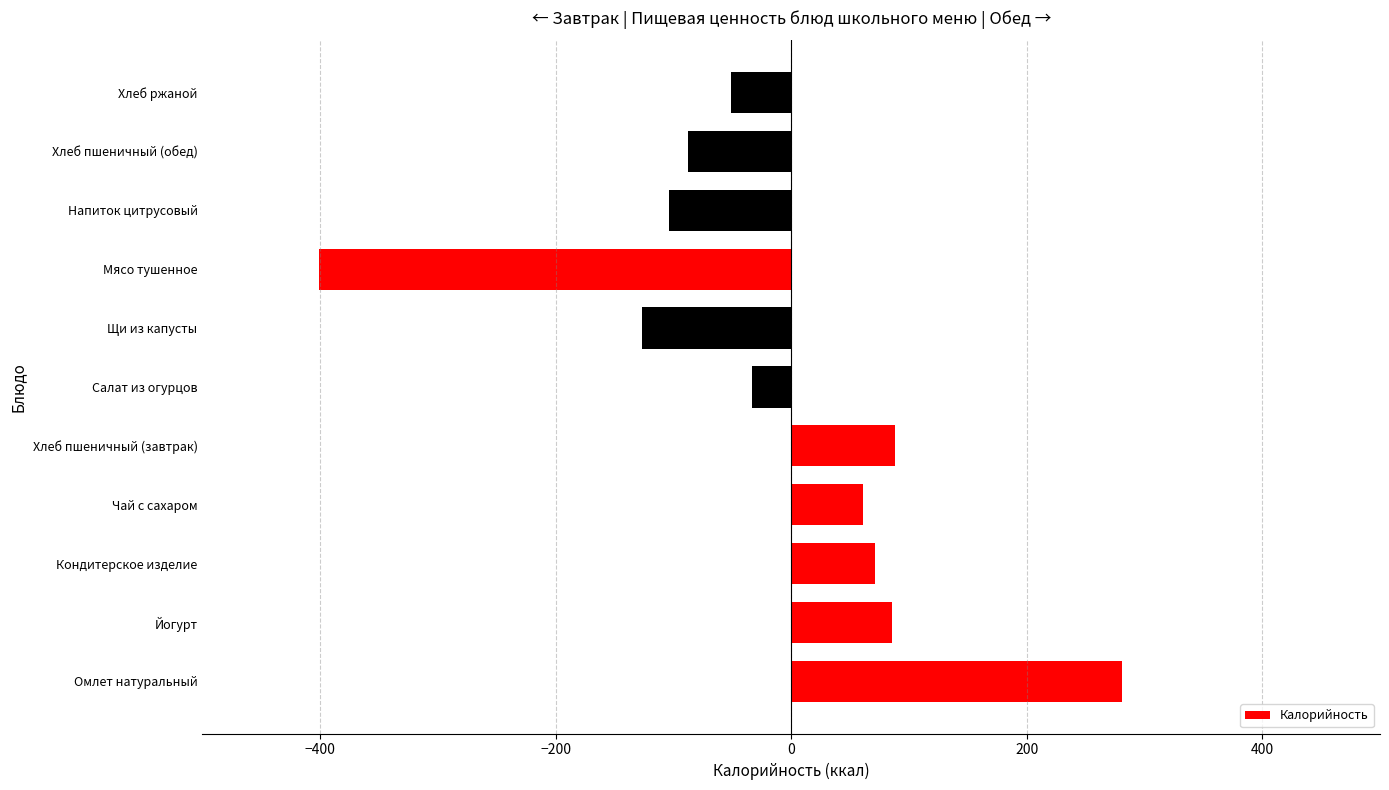

Which label corresponds to the largest value in the chart?

Омлет натуральный